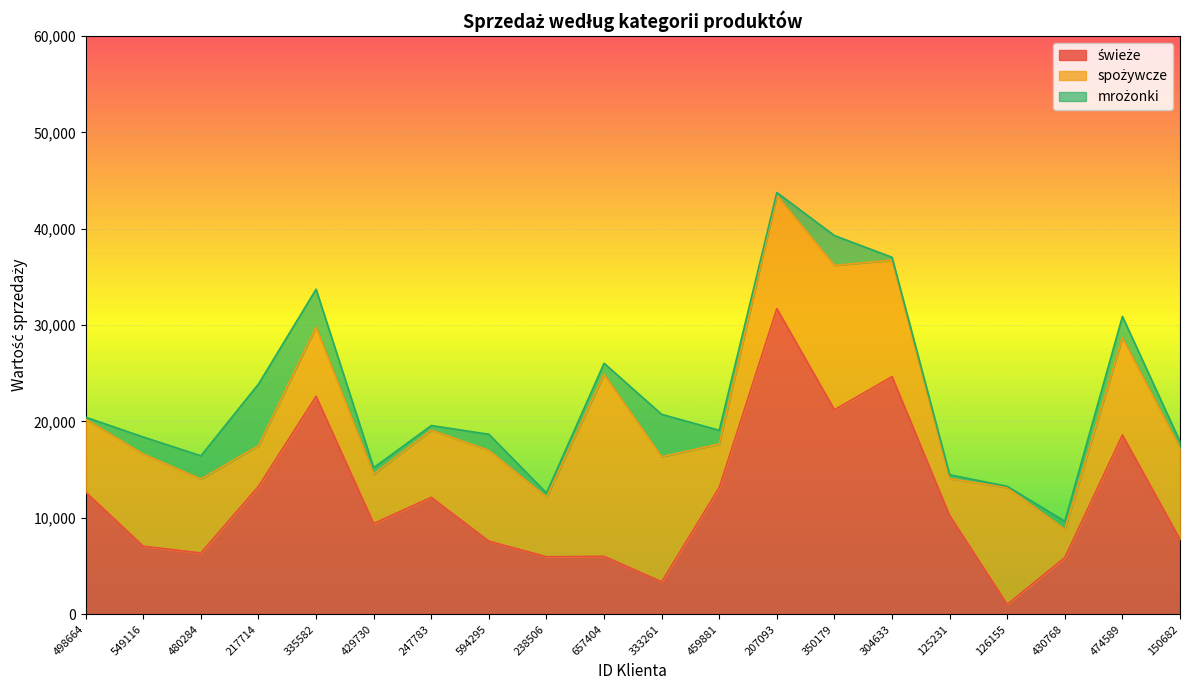

True or false: spożywcze and świeże cross at least once.

True